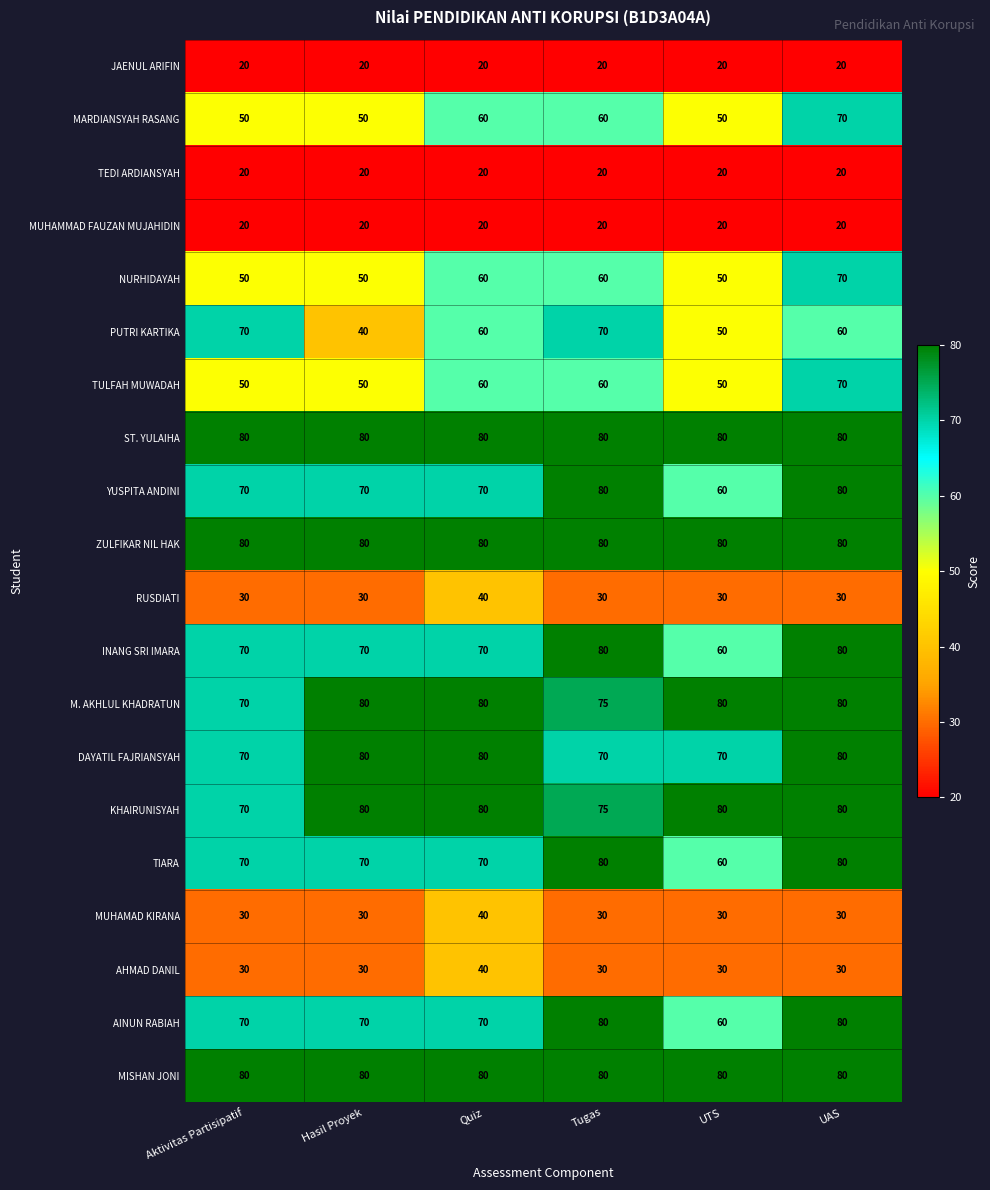

Read the MUHAMMAD FAUZAN MUJAHIDIN value at UTS.

20